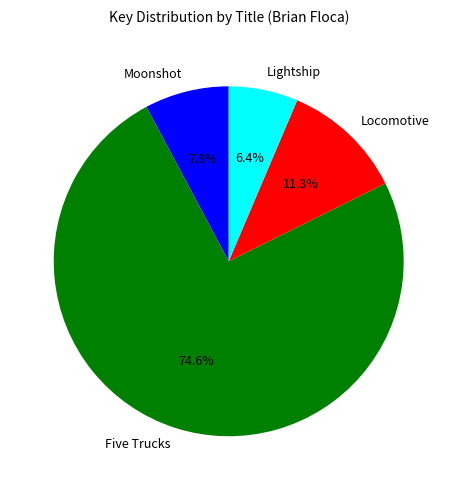

The Locomotive slice represents 11% of the pie. True or false?

True